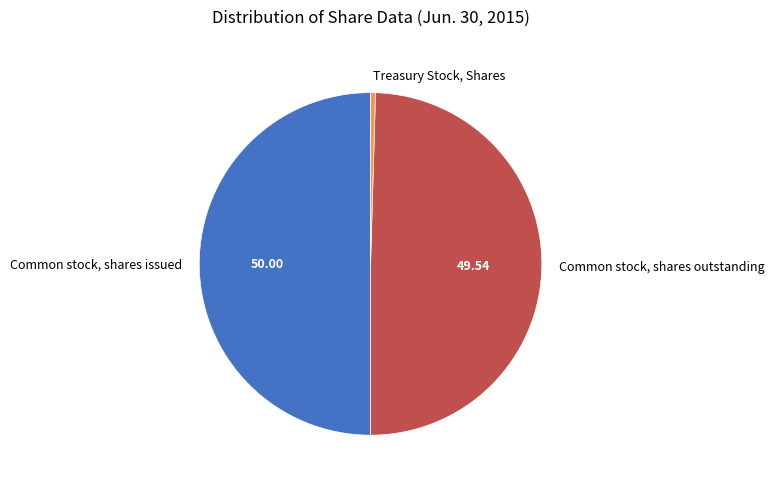

Which category has the smallest portion of the pie?

Treasury Stock, Shares